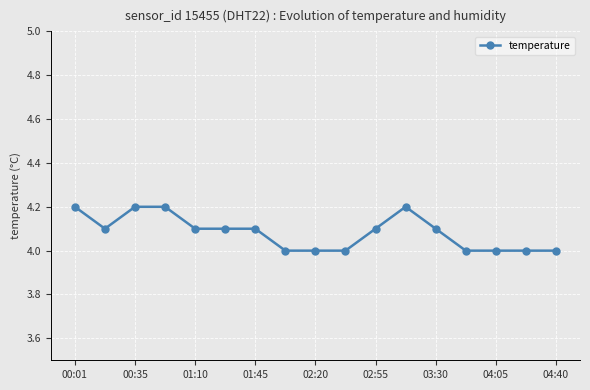

Does the chart display data point markers on the line(s)?

Yes